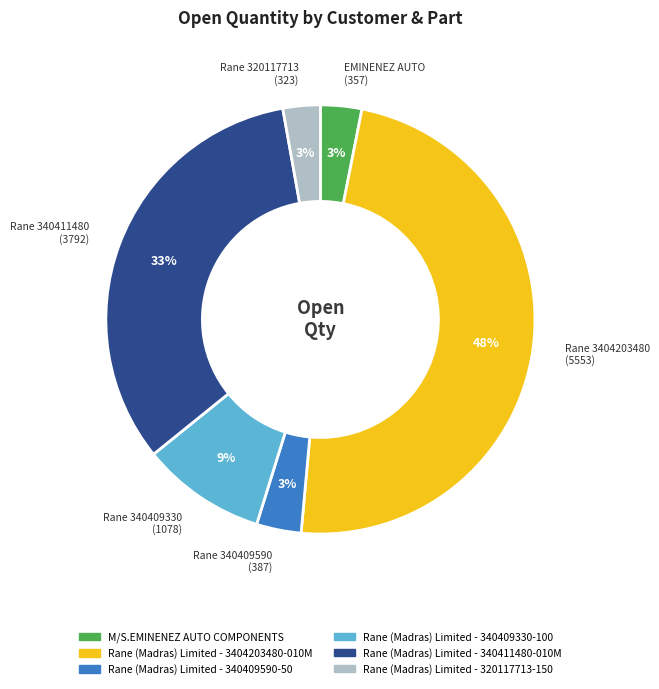

Which category has the biggest portion of the pie?

Rane (Madras) Limited - 3404203480-010M